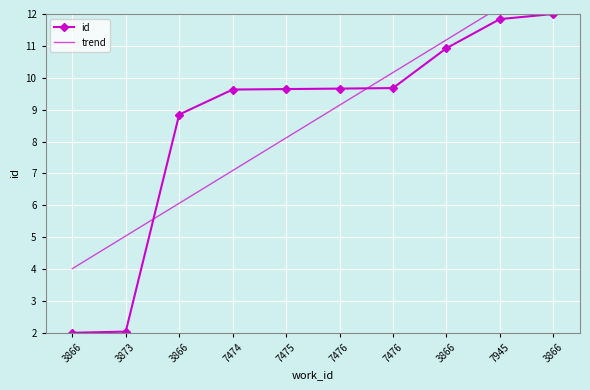

How many lines are shown in the chart?

1